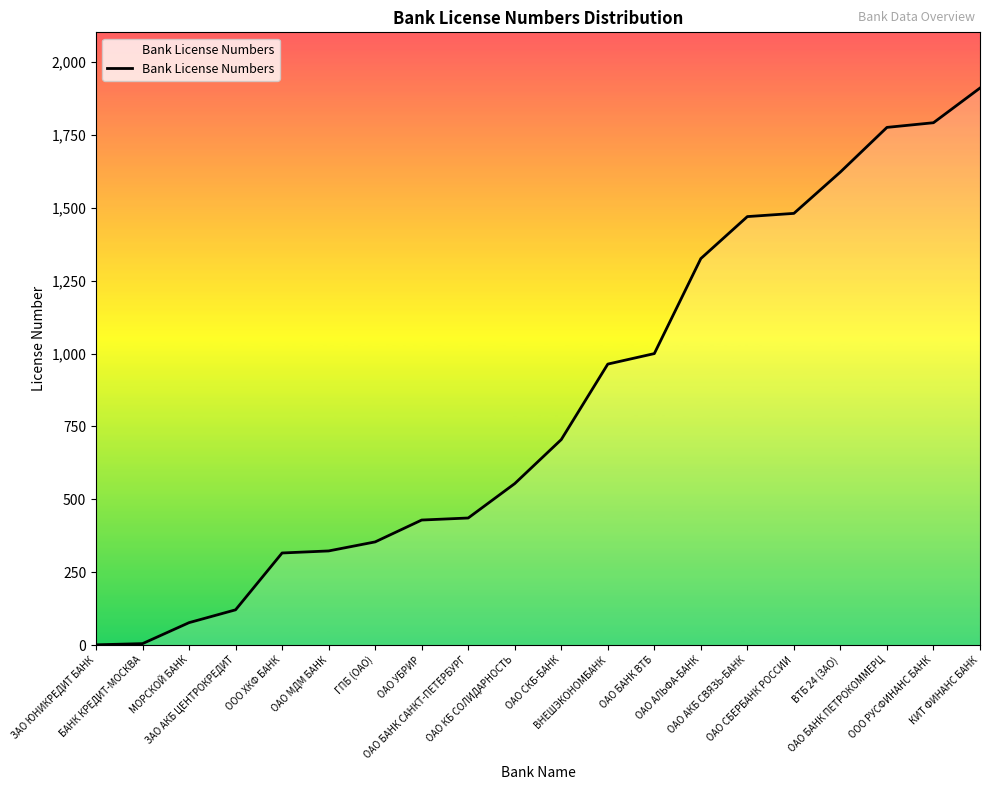

What is the greatest value displayed?

1911